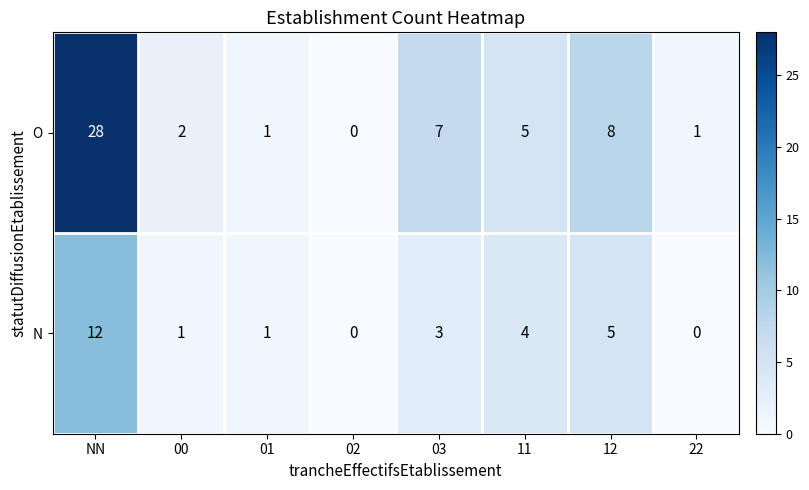

At which category is the sum across all series the highest?

NN